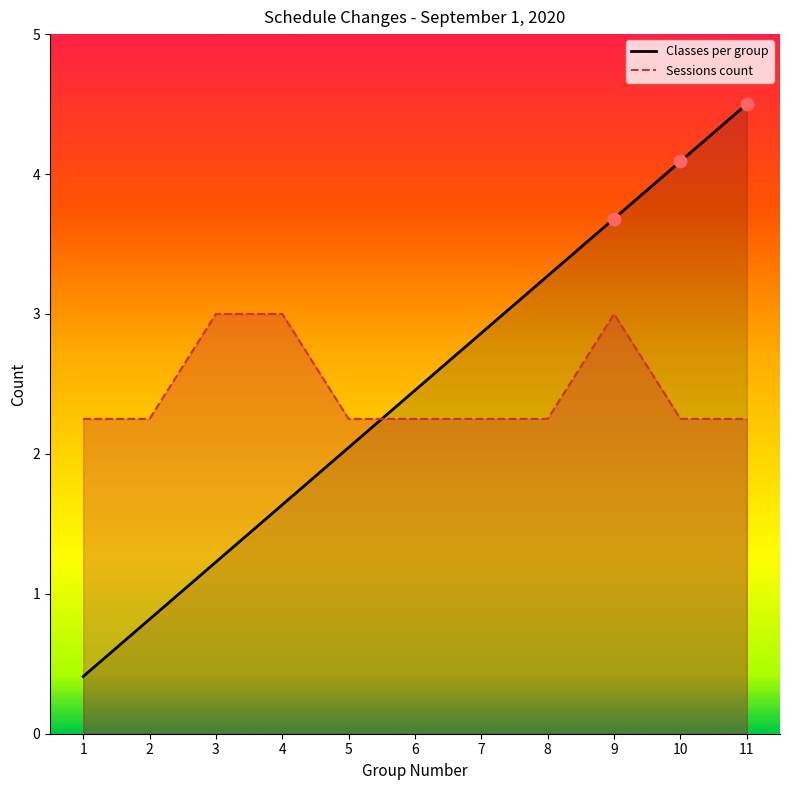

At how many categories does at least one series exceed 0?

11